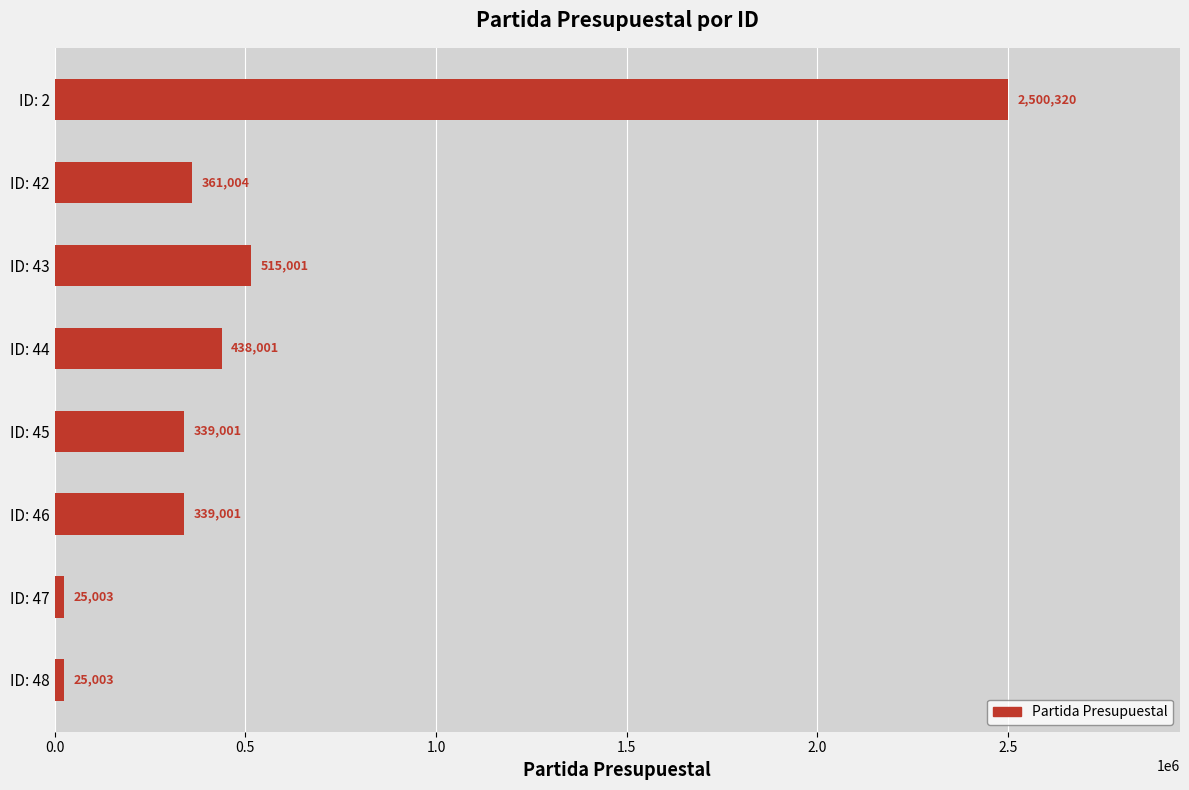

At which label is the value closest to 1262661?

ID: 43